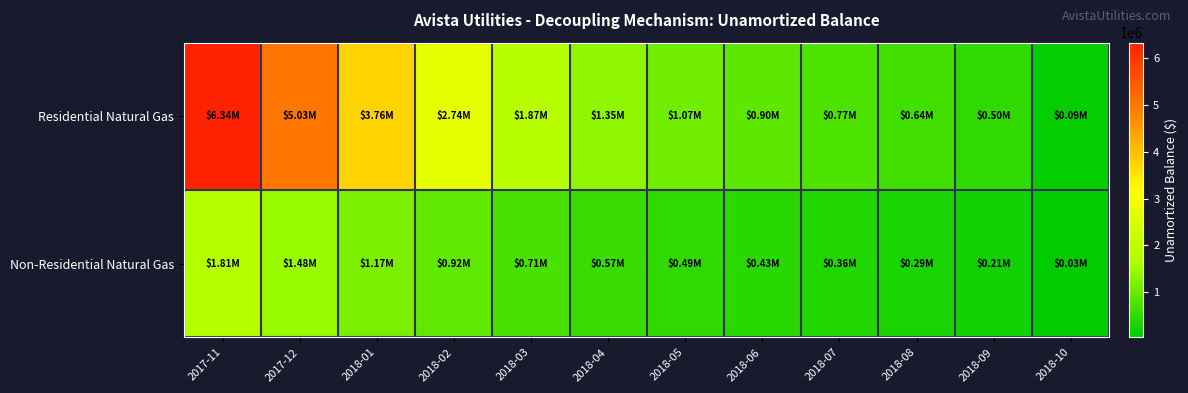

Reading left to right, what are all the values shown in this chart?

Residential Natural Gas: 2017-11=6338089.6	2017-12=5031864.3	2018-01=3756411.1	2018-02=2739655.7	2018-03=1872610.7	2018-04=1348254.1	2018-05=1066306.8	2018-06=898745.1	2018-07=765781.2	2018-08=642269.7	2018-09=495055.2	2018-10=94337.6
Non-Residential Natural Gas: 2017-11=1806446.0	2017-12=1482198.5	2018-01=1171394.9	2018-02=922960.3	2018-03=709060.7	2018-04=571003.9	2018-05=488119.4	2018-06=425096.0	2018-07=360565.4	2018-08=290392.5	2018-09=206251.3	2018-10=31259.9